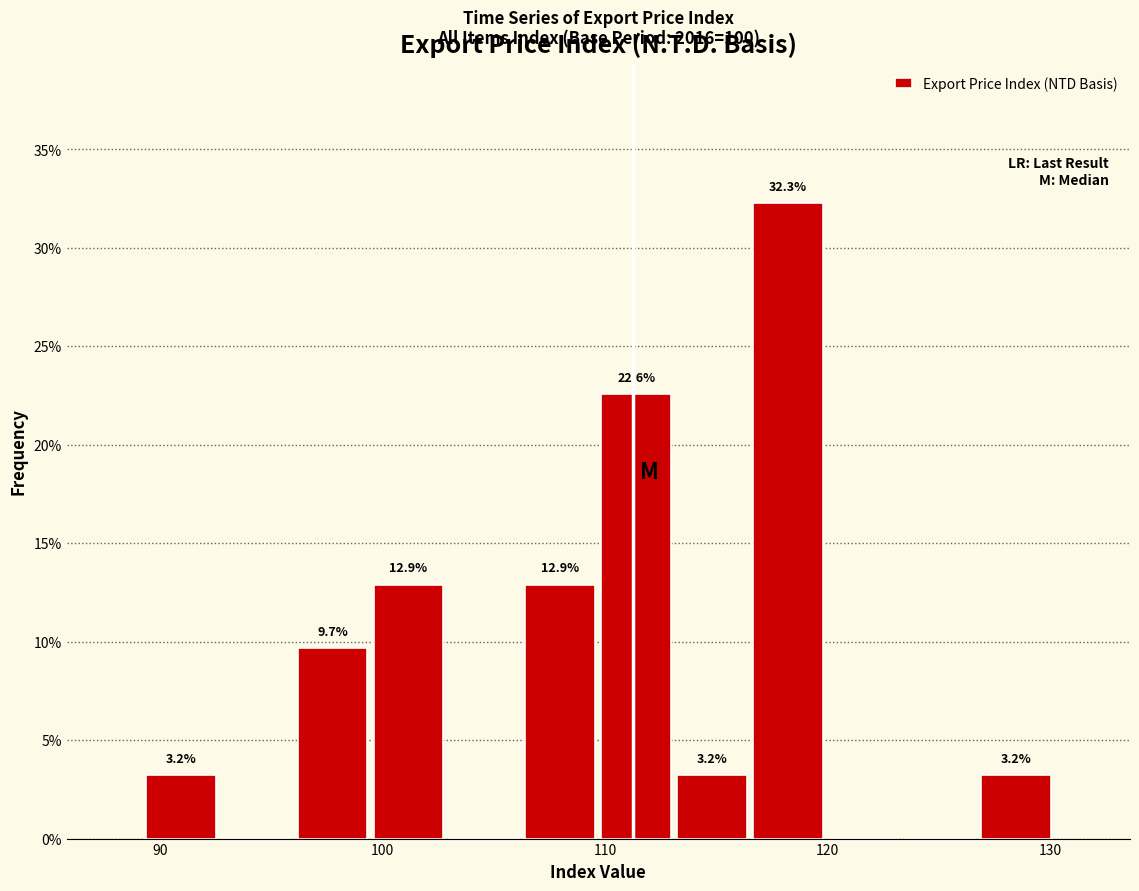

Around what value on the x-axis is the tallest bar? Give the approximate position of its centre, as read against the axis.

118